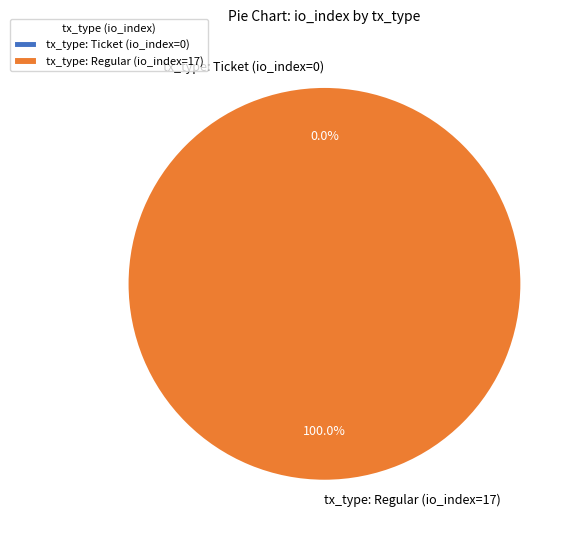

The tx_type: Regular (io_index=17) slice represents 99% of the pie. True or false?

False